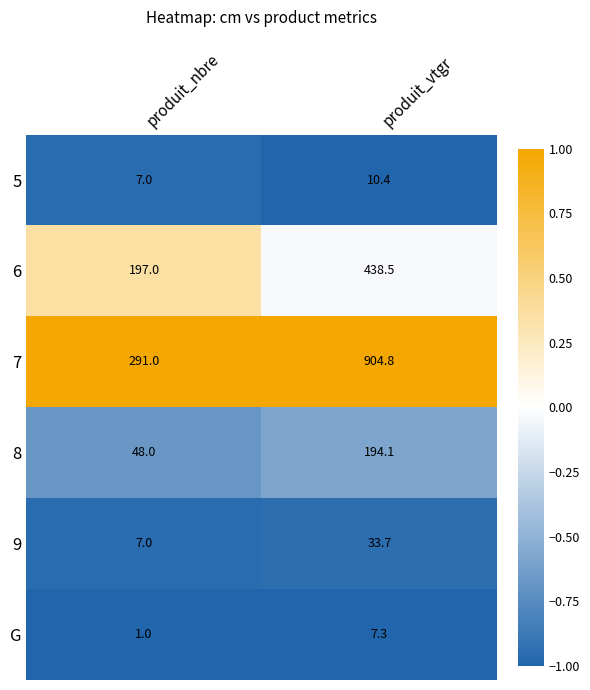

List the labels in order of 8 value, largest first.

produit_vtgr, produit_nbre